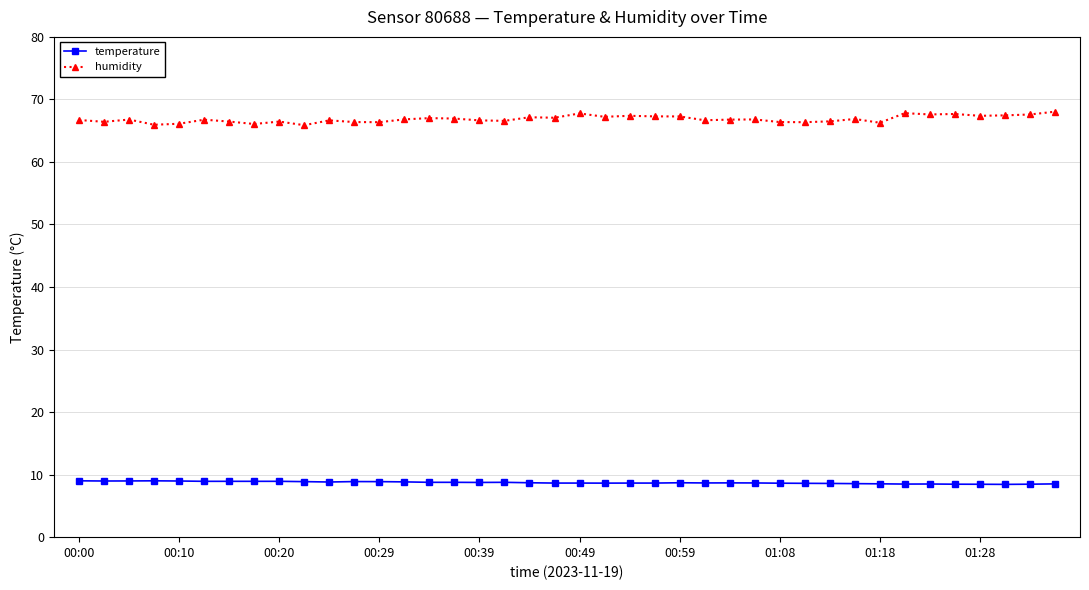

True or false: temperature and humidity intersect in this chart.

False